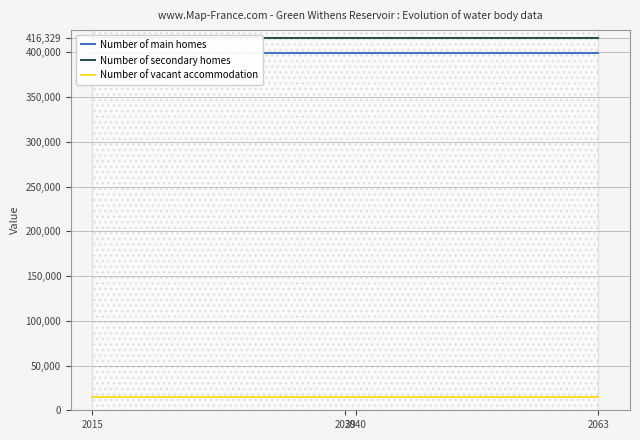

What is the sum of all Number of secondary homes values?

1665316